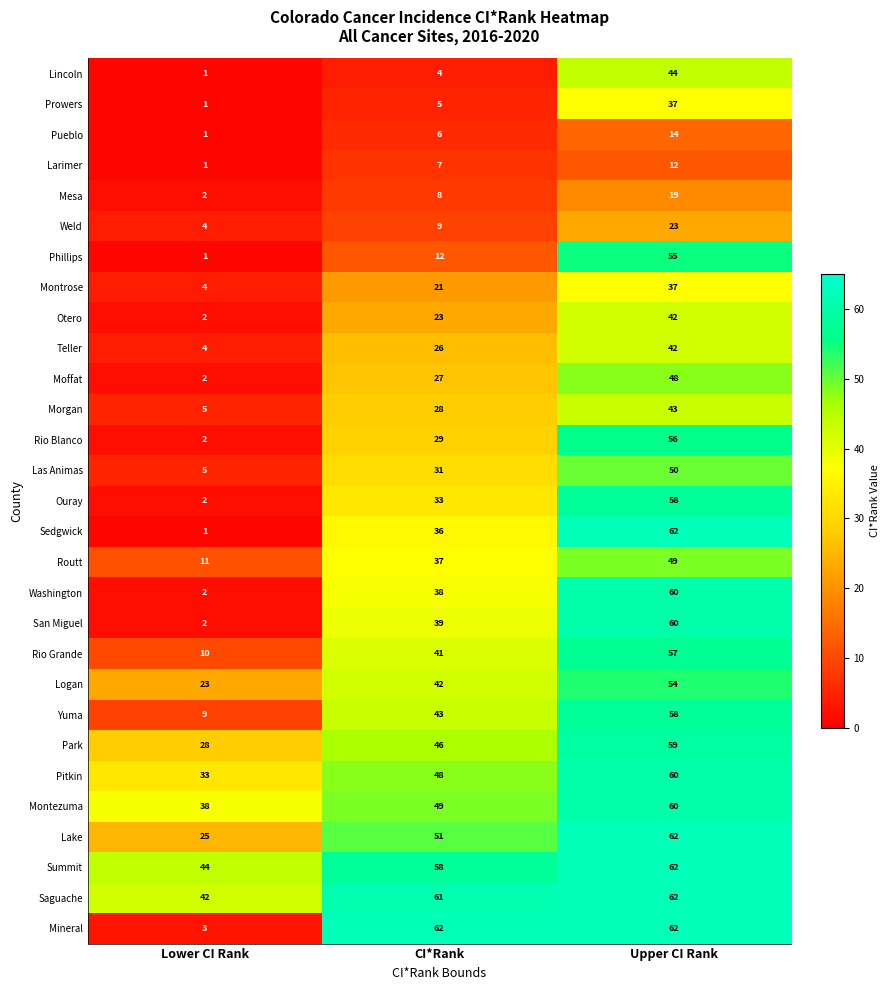

Rank the series at CI*Rank from lowest to highest value.

Lincoln, Prowers, Pueblo, Larimer, Mesa, Weld, Phillips, Montrose, Otero, Teller, Moffat, Morgan, Rio Blanco, Las Animas, Ouray, Sedgwick, Routt, Washington, San Miguel, Rio Grande, Logan, Yuma, Park, Pitkin, Montezuma, Lake, Summit, Saguache, Mineral